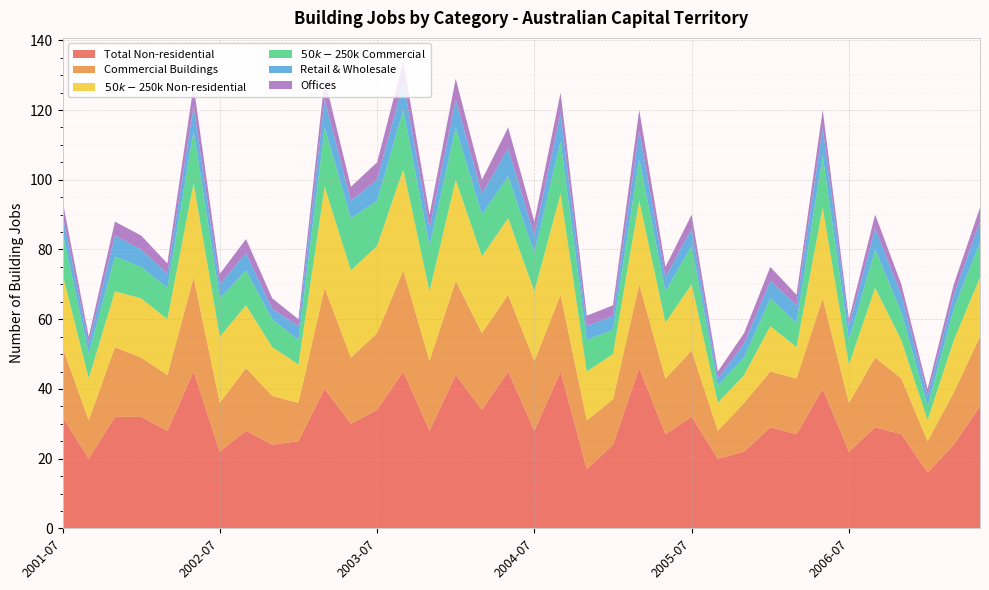

Reading left to right, extract all data points from this chart.

Total Non-residential: 32	20	32	32	28	45	22	28	24	25	40	30	34	45	28	44	34	45	28	45	17	24	46	27	32	20	22	29	27	40	22	29	27	16	24	35
Commercial Buildings: 20	11	20	17	16	27	14	18	14	11	29	19	22	29	20	27	22	22	20	22	14	13	24	16	19	8	14	16	16	26	14	20	16	9	15	20
$50k-$250k Non-residential: 21	12	16	17	16	27	19	18	14	11	29	25	25	29	20	29	22	22	20	29	14	13	24	16	19	8	8	13	9	26	11	20	11	6	15	17
$50k-$250k Commercial: 12	7	10	9	9	15	11	10	8	7	17	15	13	17	13	15	12	12	11	15	9	7	12	9	11	5	5	8	7	15	7	11	8	4	9	10
Retail & Wholesale: 5	3	6	5	4	7	4	5	3	4	8	5	6	8	5	8	6	8	5	8	4	4	8	4	5	2	4	5	5	8	4	6	5	3	4	6
Offices: 4	2	4	4	3	6	3	4	3	2	6	4	5	6	4	6	4	6	4	6	3	3	6	3	4	2	3	4	3	5	2	4	3	2	3	4